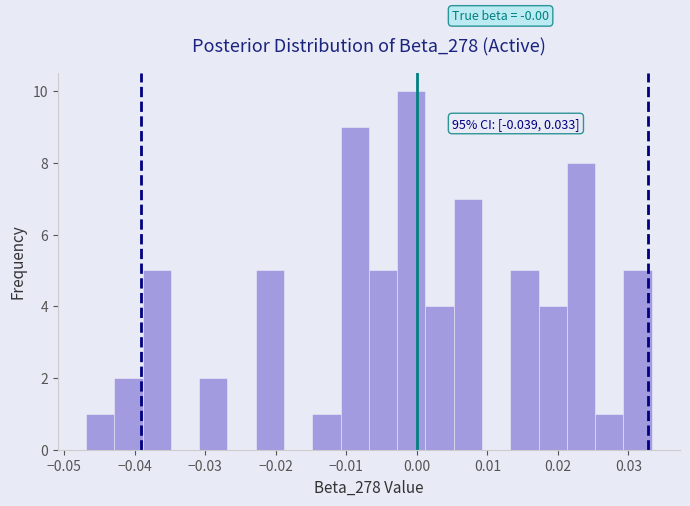

Which range on the x-axis has the tallest bar?

-0.003 to 0.001